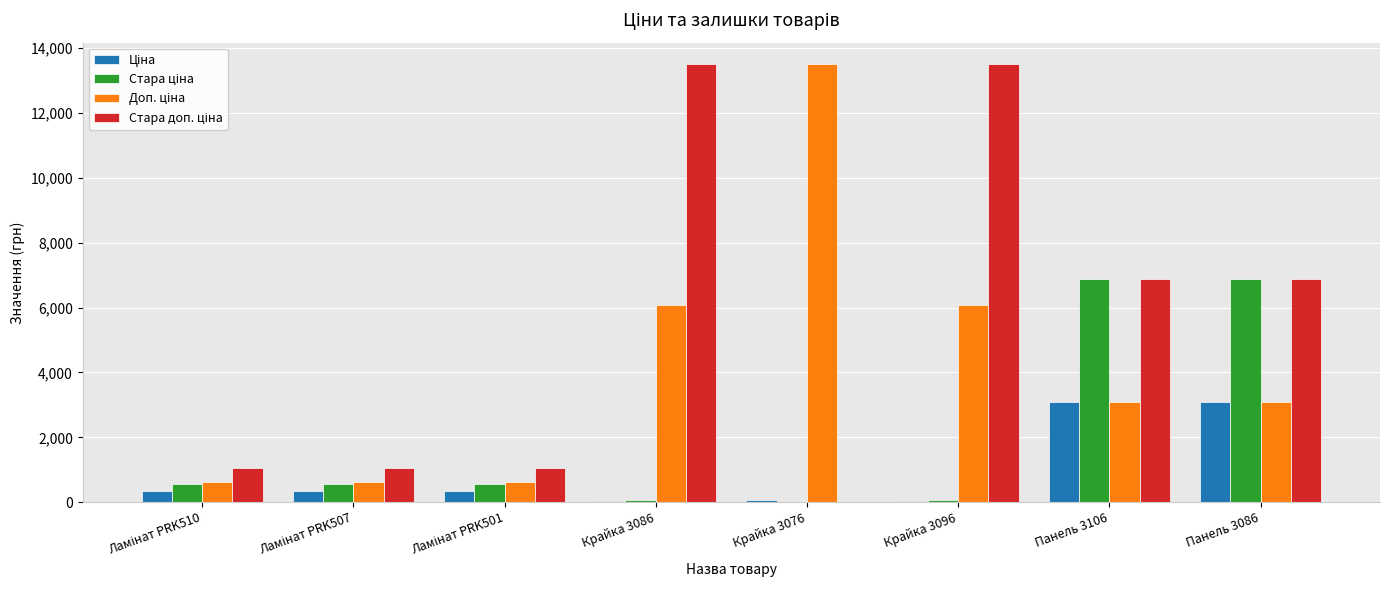

Which series has the largest total across all categories?

Стара доп. ціна